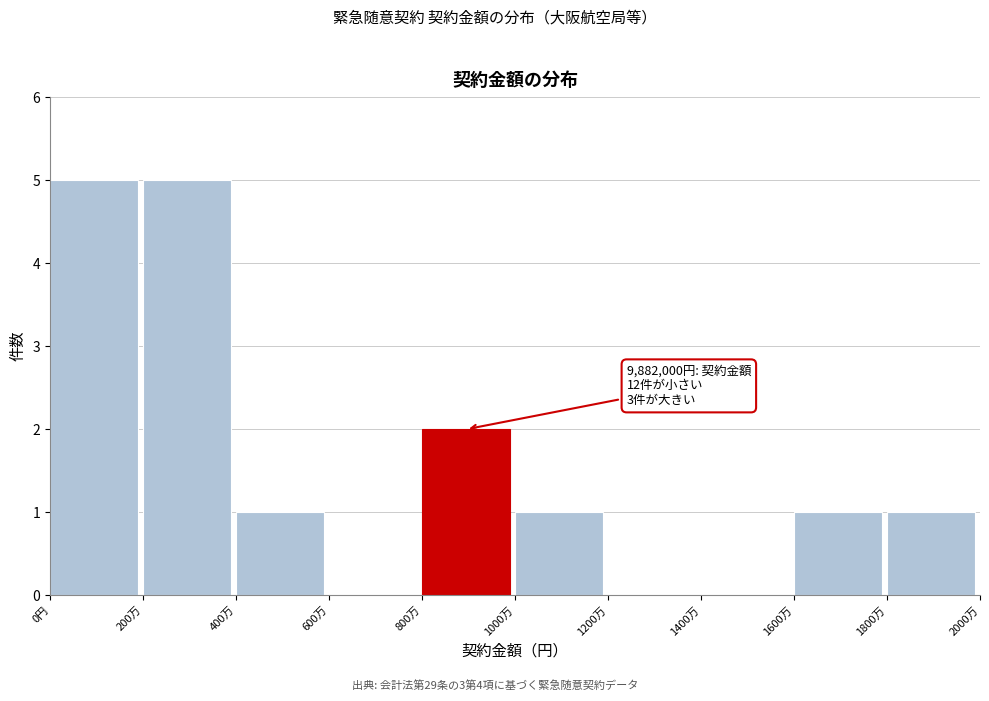

Reading left to right, what are all the values shown in this chart?

0円=5	200万=5	400万=1	600万=0	800万=2	1000万=1	1200万=0	1400万=0	1600万=1	1800万=1